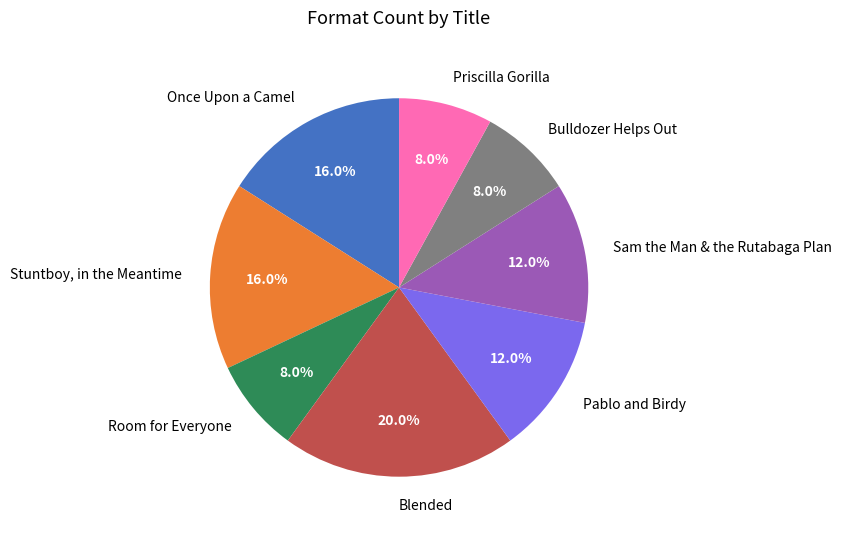

What portion of the pie excludes Sam the Man & the Rutabaga Plan?

88.0%